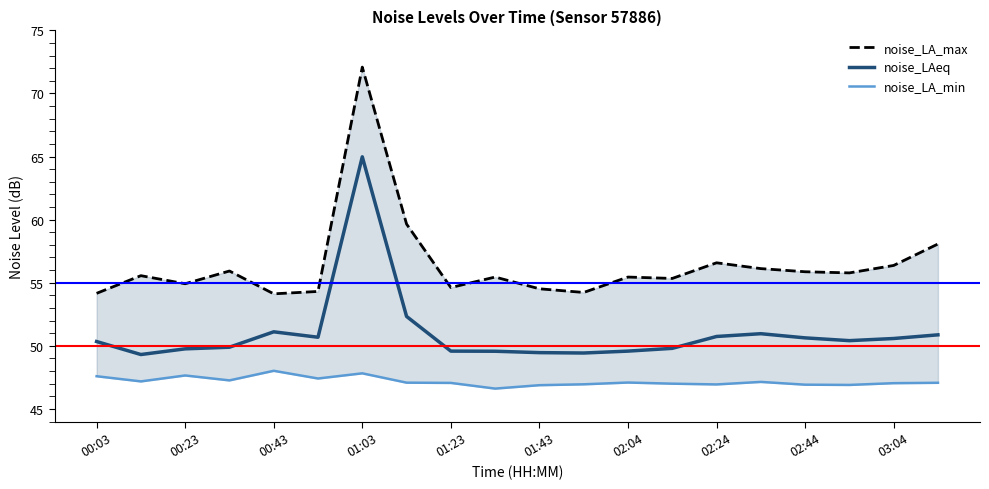

What is the minimum value for noise_LAeq?

49.3